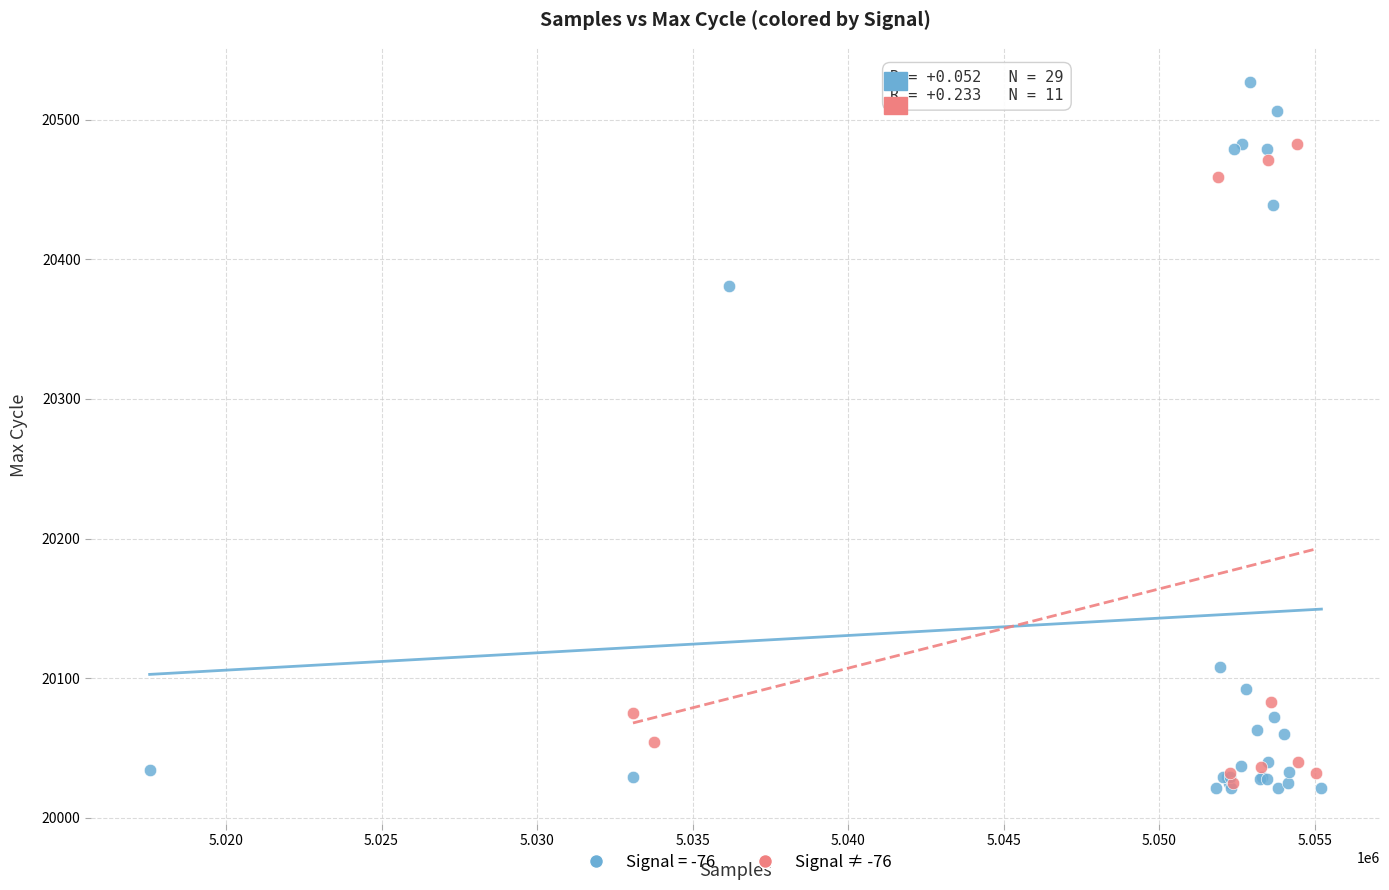

Which series has the largest Y range (max minus min)?

Signal = -76